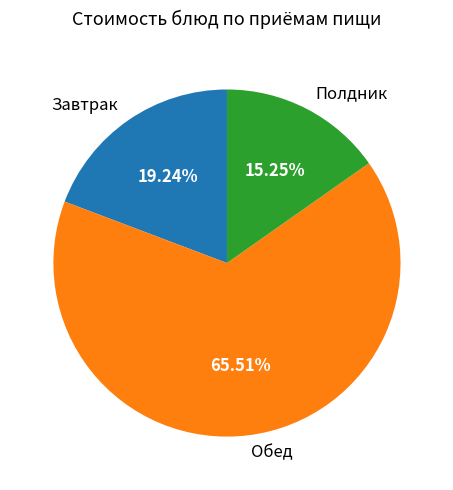

Count the number of slices in the pie.

3